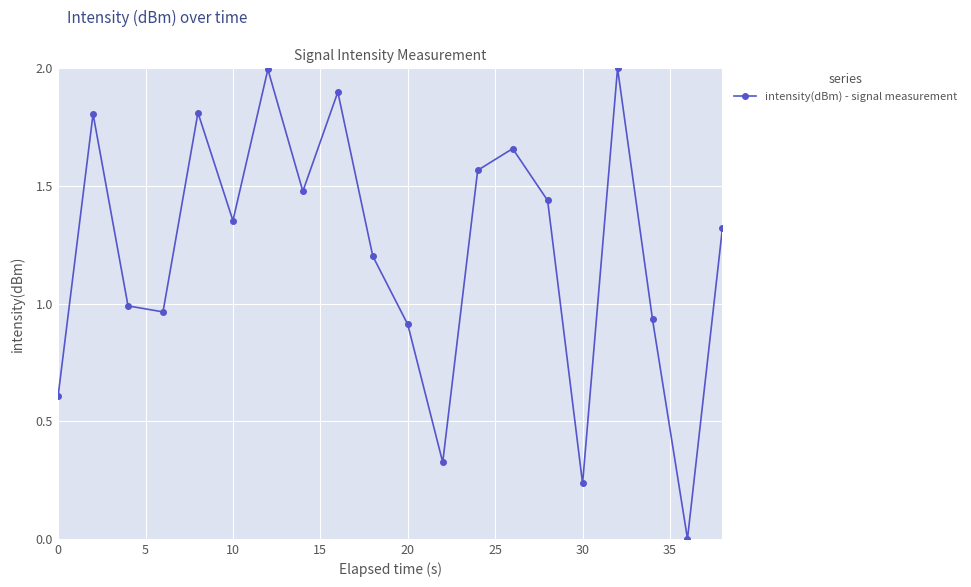

What is the maximum value shown in the chart?

2.0